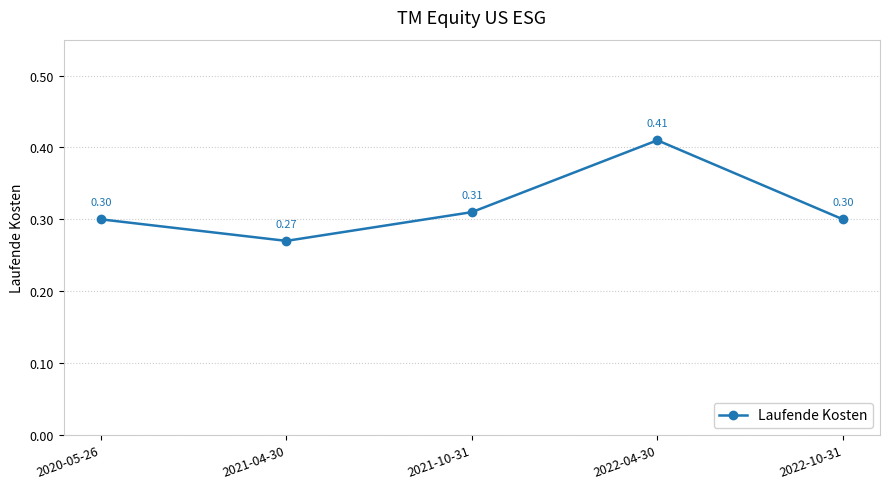

Which label corresponds to the largest value in the chart?

2022-04-30